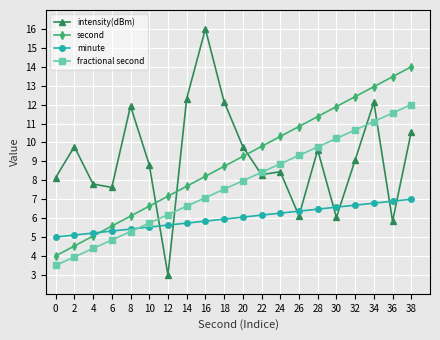

The fractional second series shows 5.6 at 20. True or false?

False